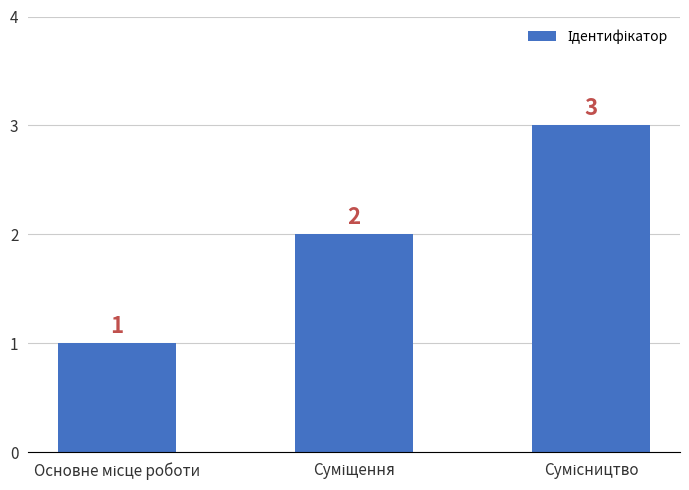

What is the maximum value shown in the chart?

3